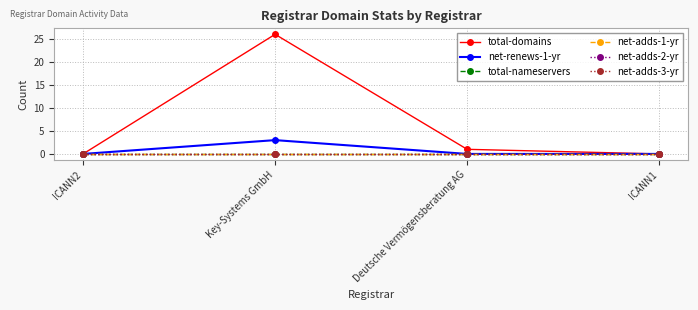

What is the sum of the net-renews-1-yr values at Key-Systems GmbH and ICANN1?

3